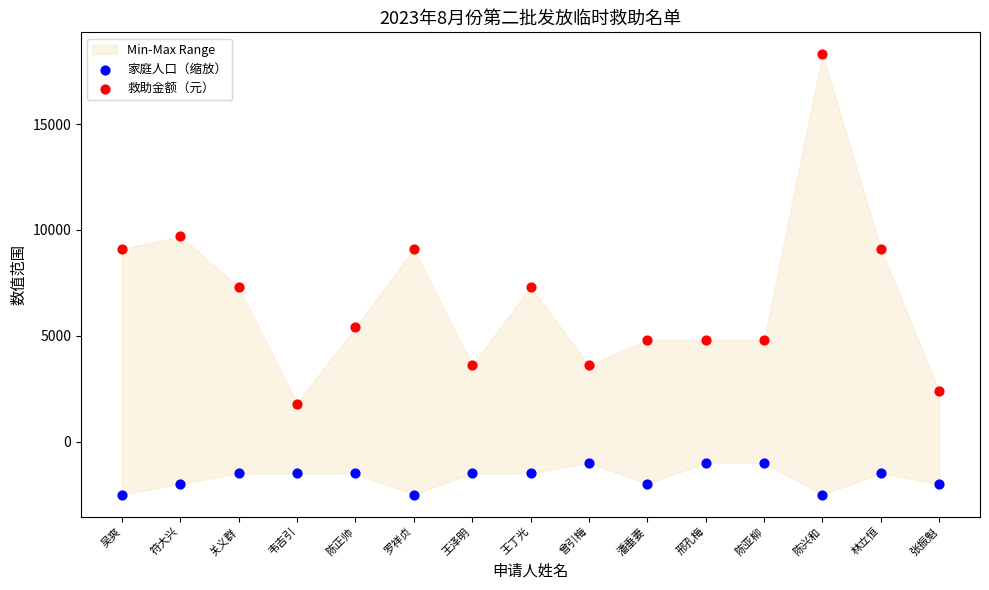

Which series contains the highest Y value?

救助金额（元）